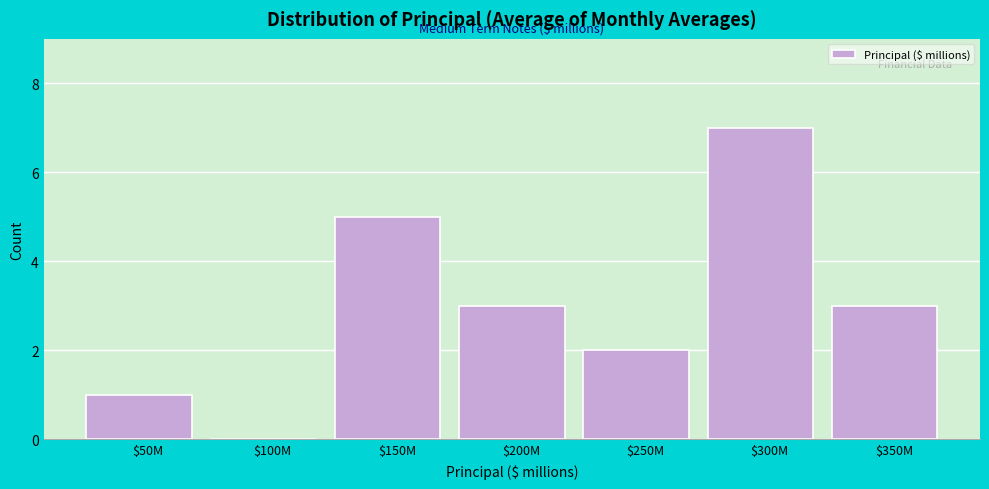

What is the maximum value shown in the chart?

7